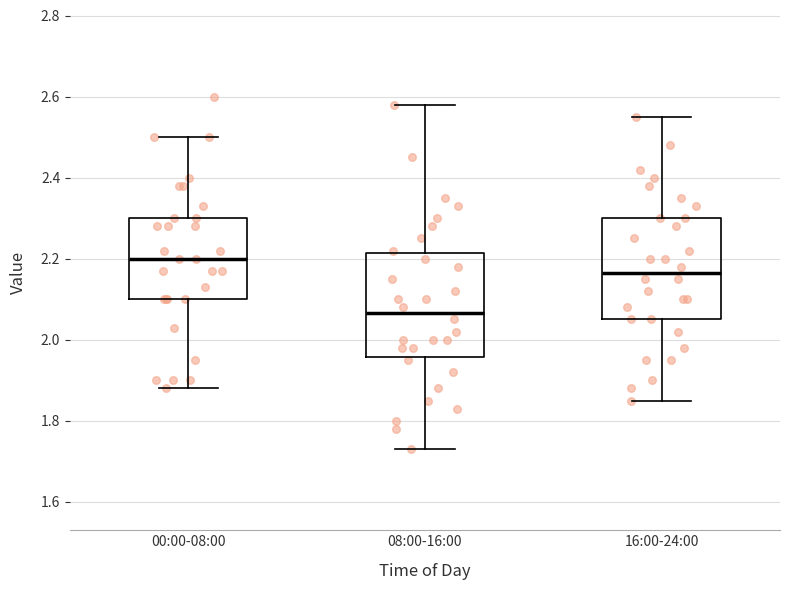

Reading left to right, read every box against the y-axis: the position of its median line, the range the box covers, and the ends of its whiskers. The values are not printed on the chart, so give them approximately, as read against the axis.

00:00-08:00: median 2.20, box 2.10 to 2.30, whiskers 1.88 to 2.50
08:00-16:00: median 2.06, box 1.96 to 2.22, whiskers 1.74 to 2.58
16:00-24:00: median 2.16, box 2.06 to 2.30, whiskers 1.86 to 2.56